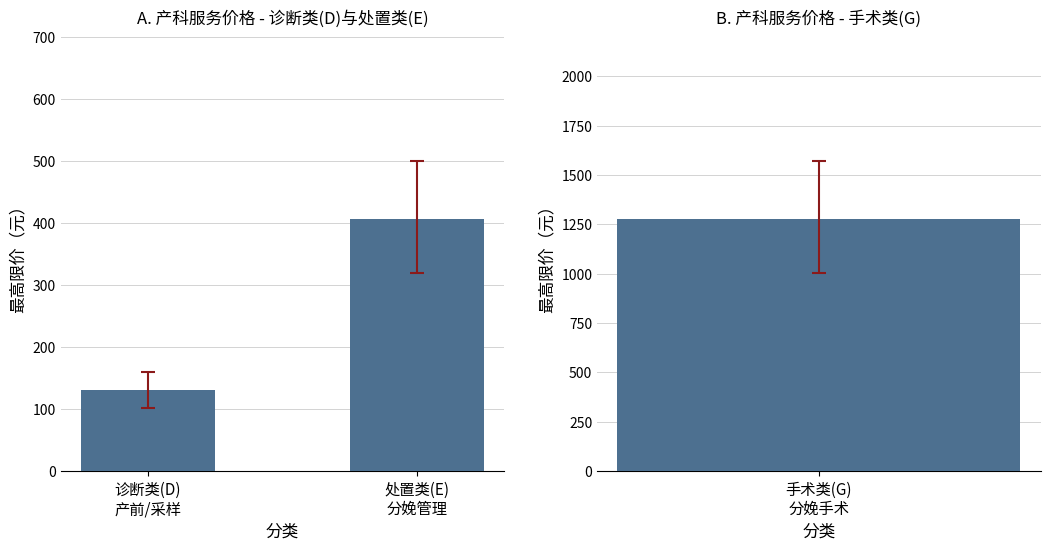

What is the change in value from 诊断类(D)
产前/采样 to 处置类(E)
分娩管理?

+276.7